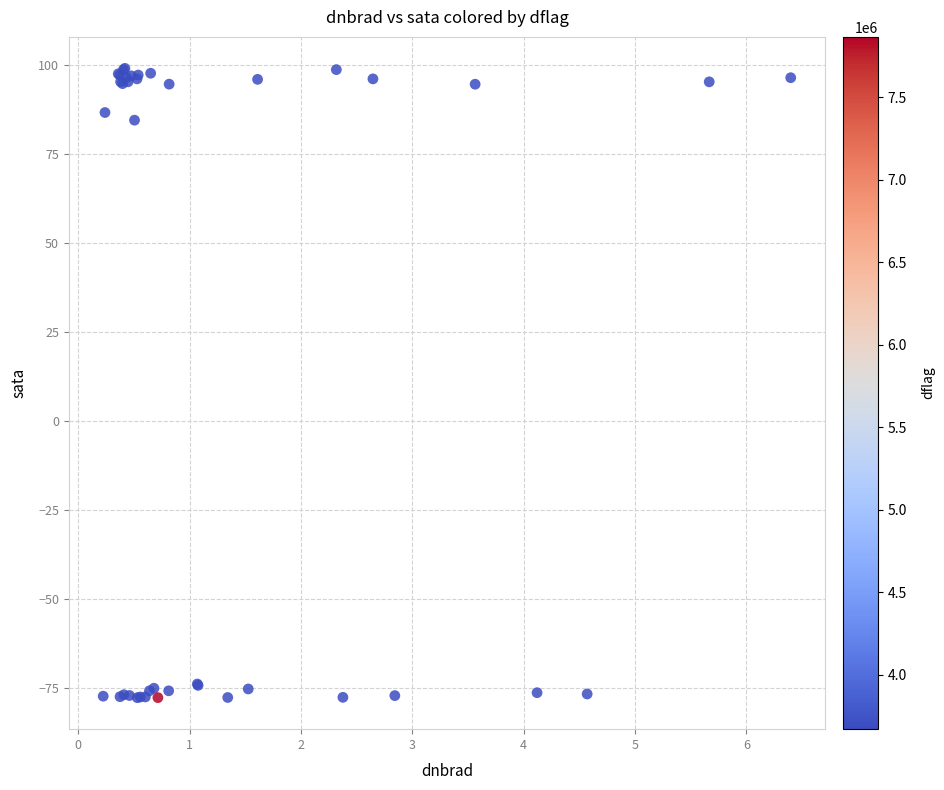

What Y value in the scatter plot is closest to 10?

84.5